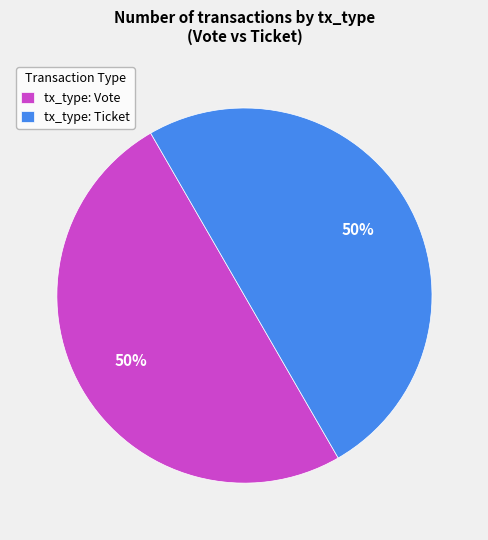

To the nearest percent, what is the combined percentage of tx_type: Vote and tx_type: Ticket?

100%